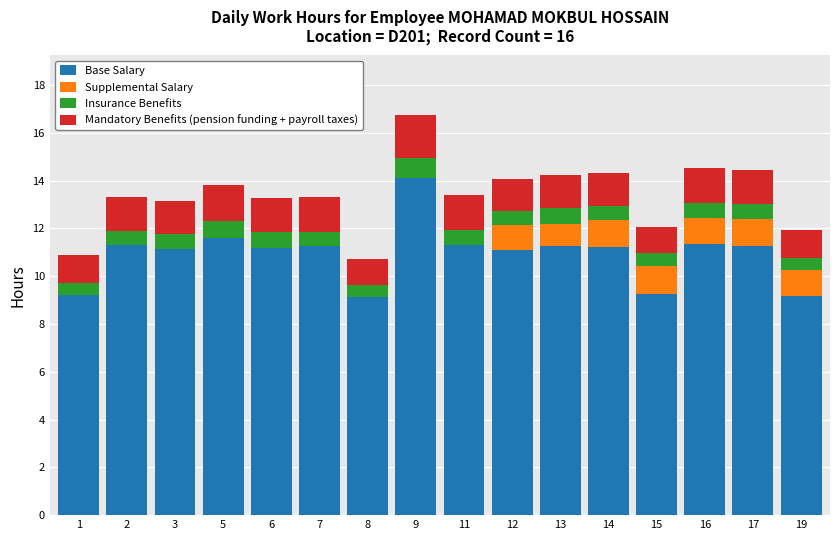

What is the highest value of the Base Salary series?

14.1